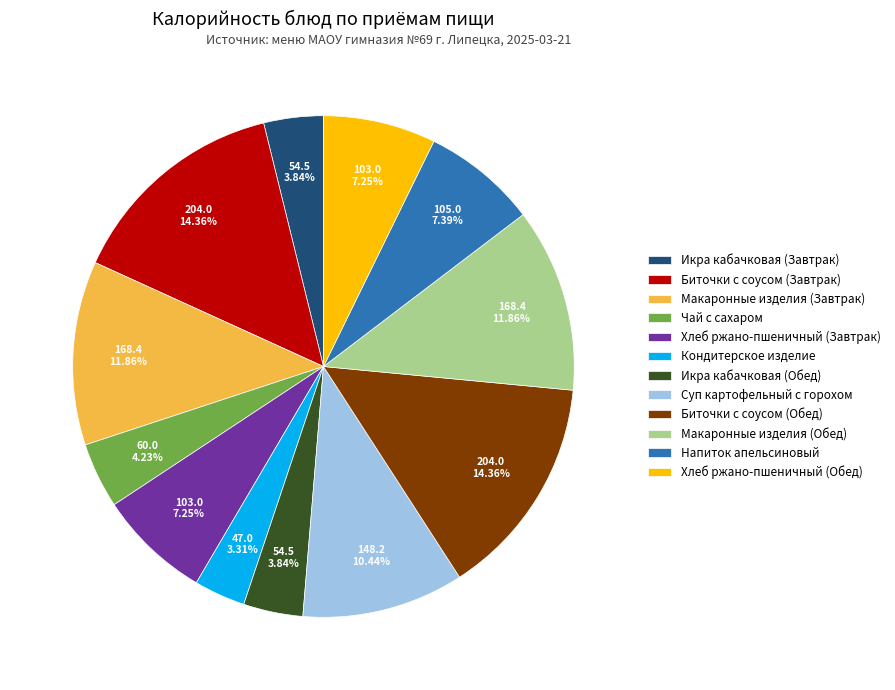

Which category has the smallest portion of the pie?

Кондитерское изделие